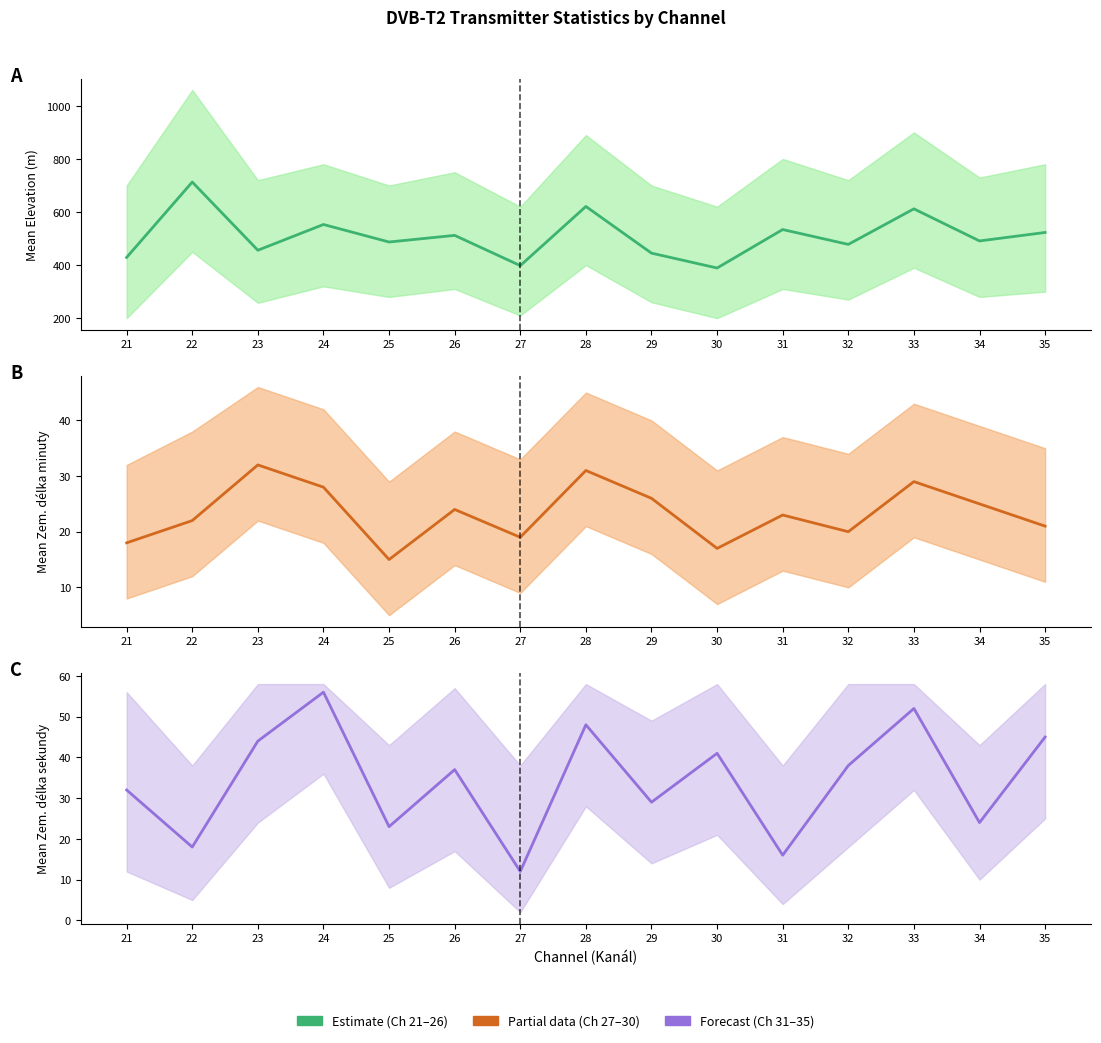

True or false: Mean Zem. délka minuty and Mean Zem. délka sekundy intersect in this chart.

True